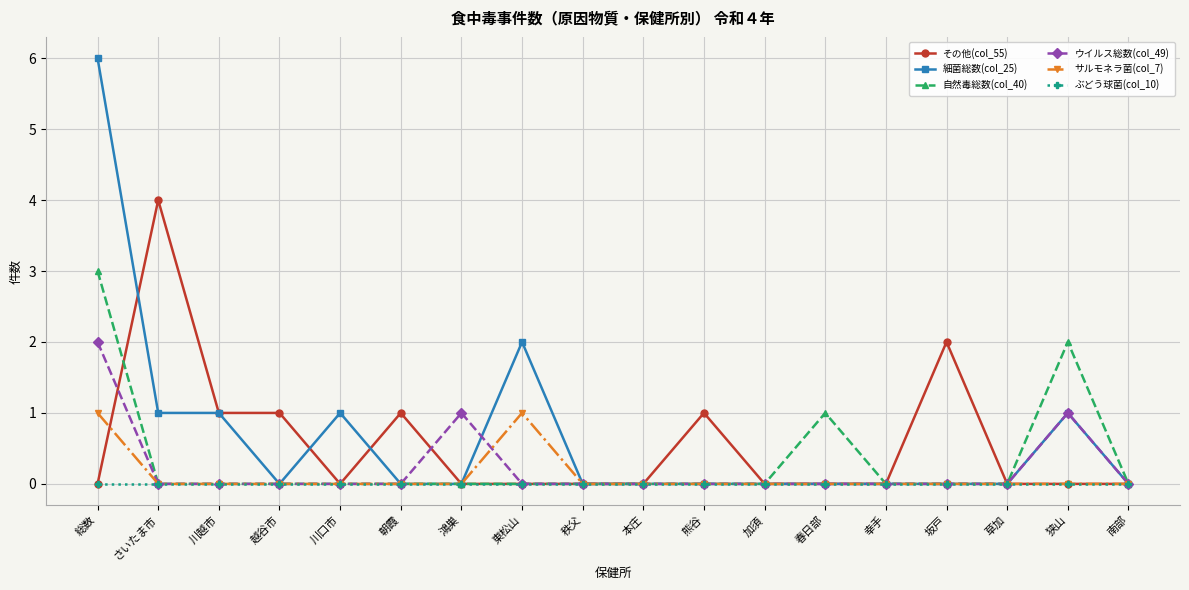

What is the greatest value displayed?

6